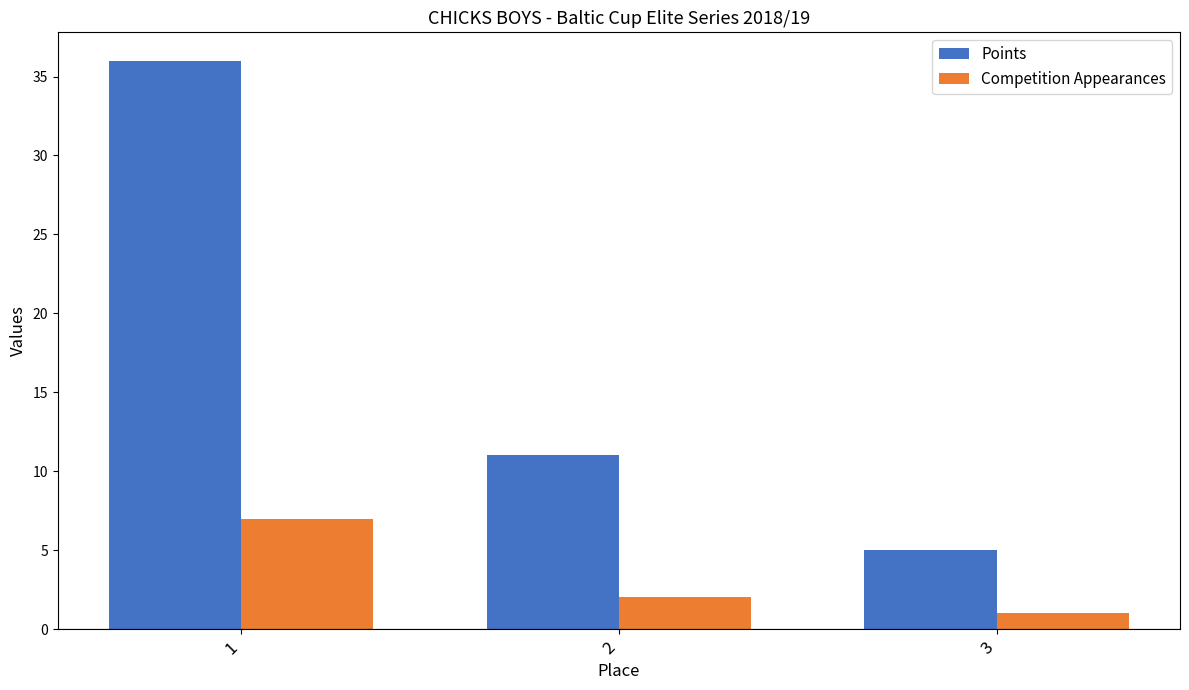

What are all the series names shown in the legend?

Points, Competition Appearances